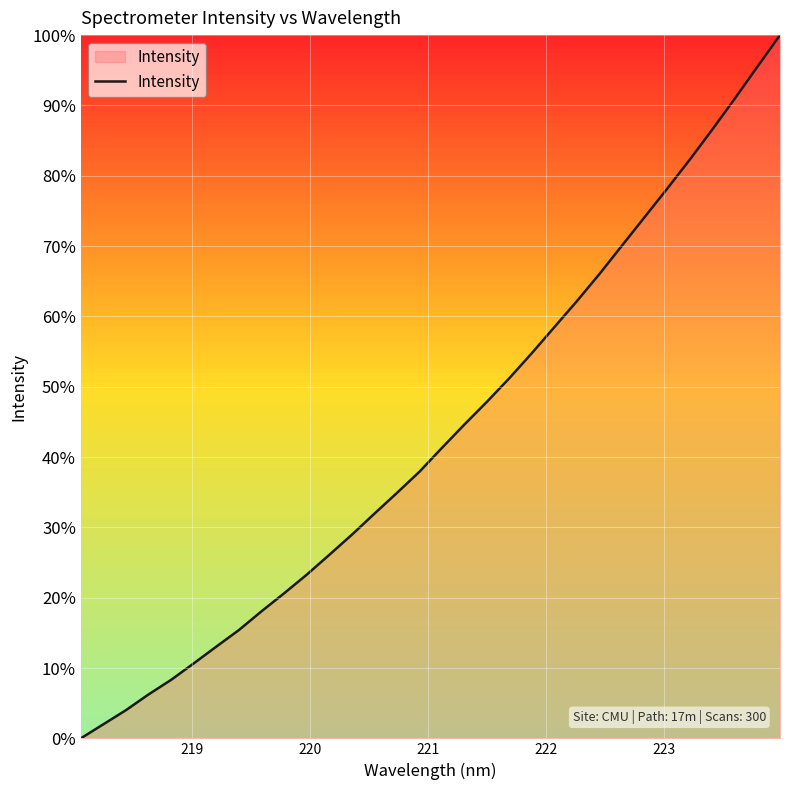

What is the difference between the maximum and minimum values?

100.0